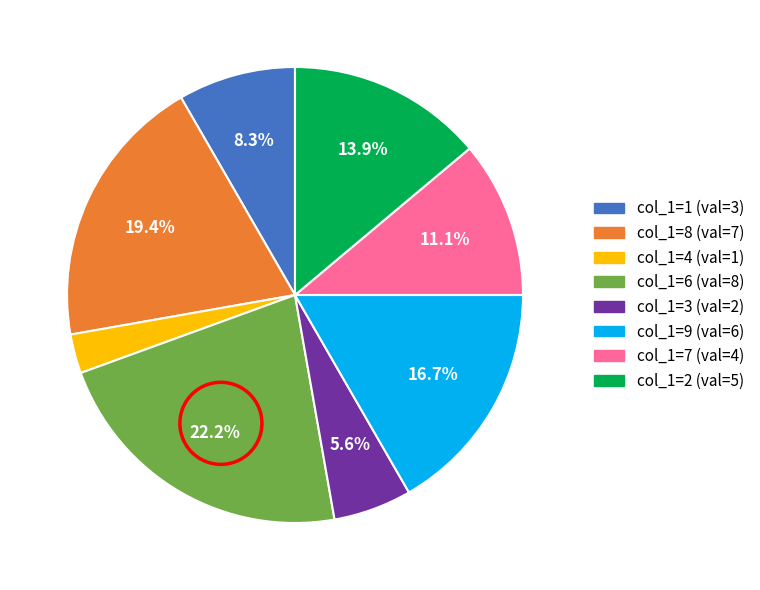

Is there any slice that represents more than half of the pie?

No